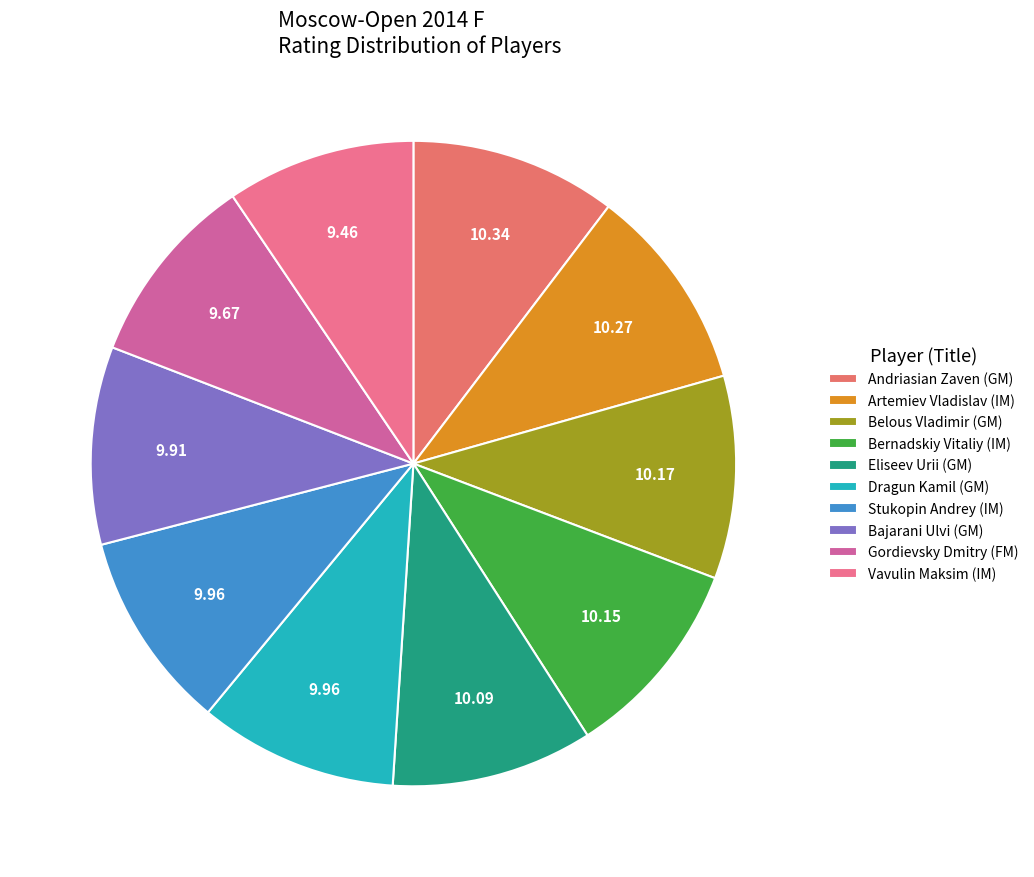

Is it true that Stukopin Andrey (IM) is 24% of the pie?

False